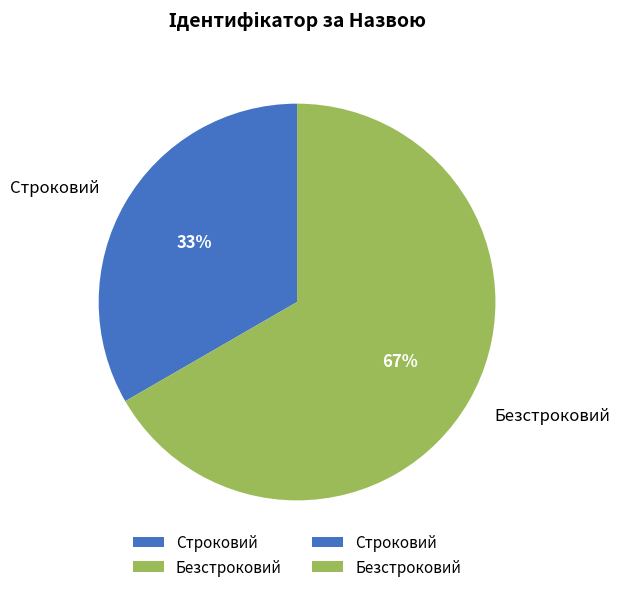

Which category has the biggest portion of the pie?

Безстроковий